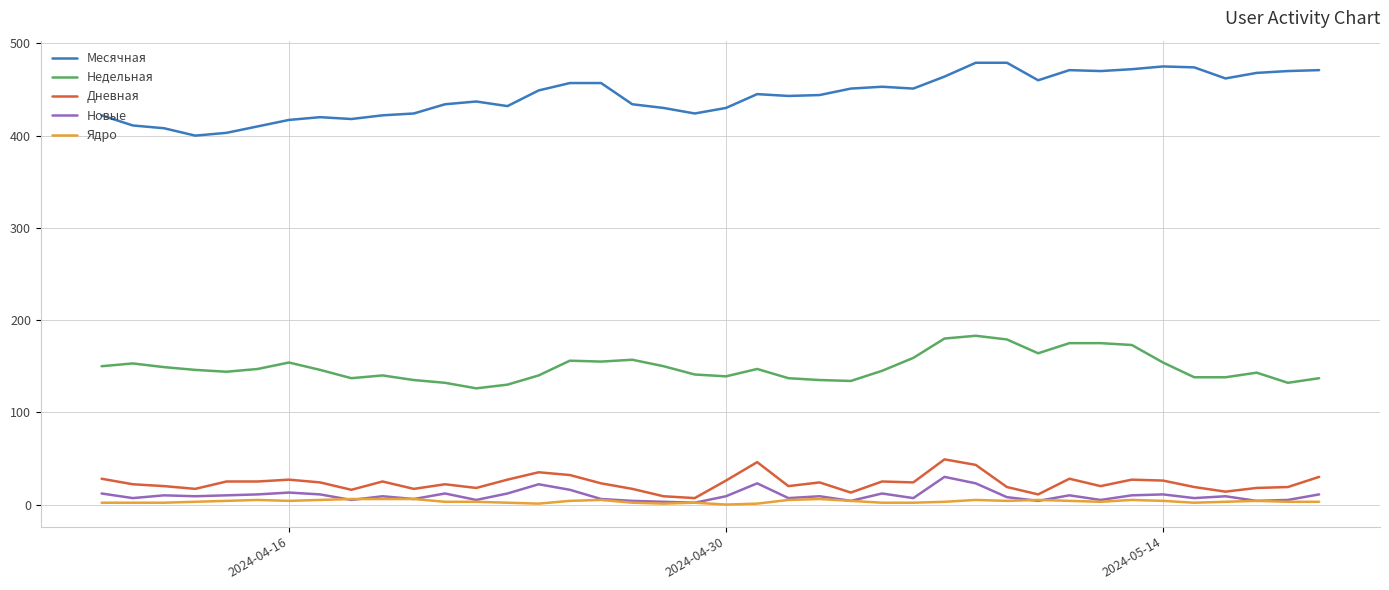

Which series has the largest total across all categories?

Месячная